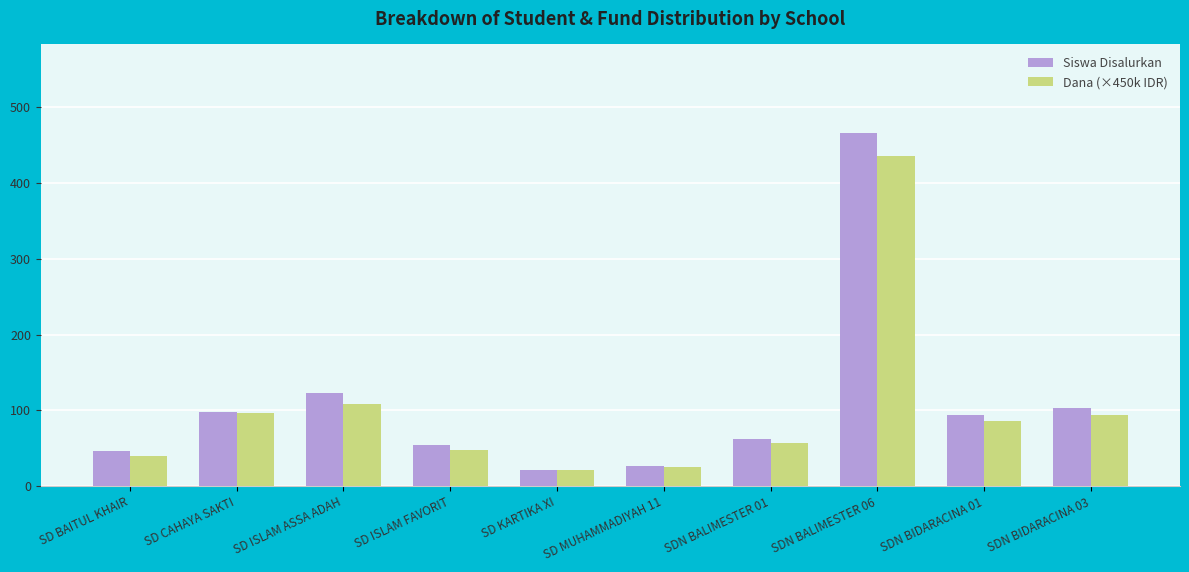

How many bars are there in each group?

2